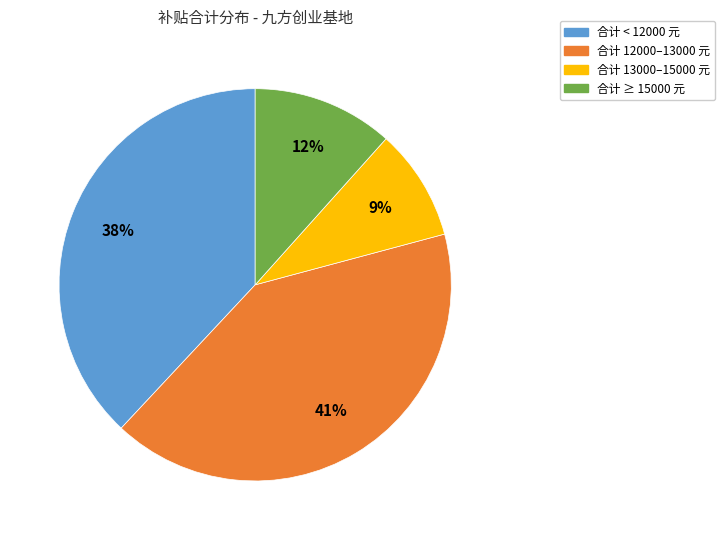

Is there a majority slice in this chart?

No